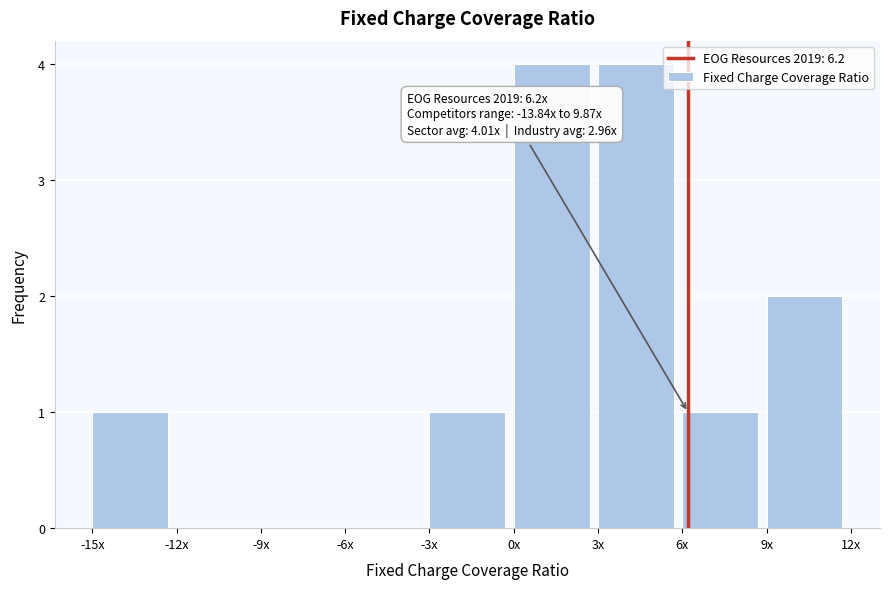

Reading left to right, transcribe all the data shown in this chart.

-15x=1	-12x=0	-9x=0	-6x=0	-3x=1	0x=4	3x=4	6x=1	9x=2